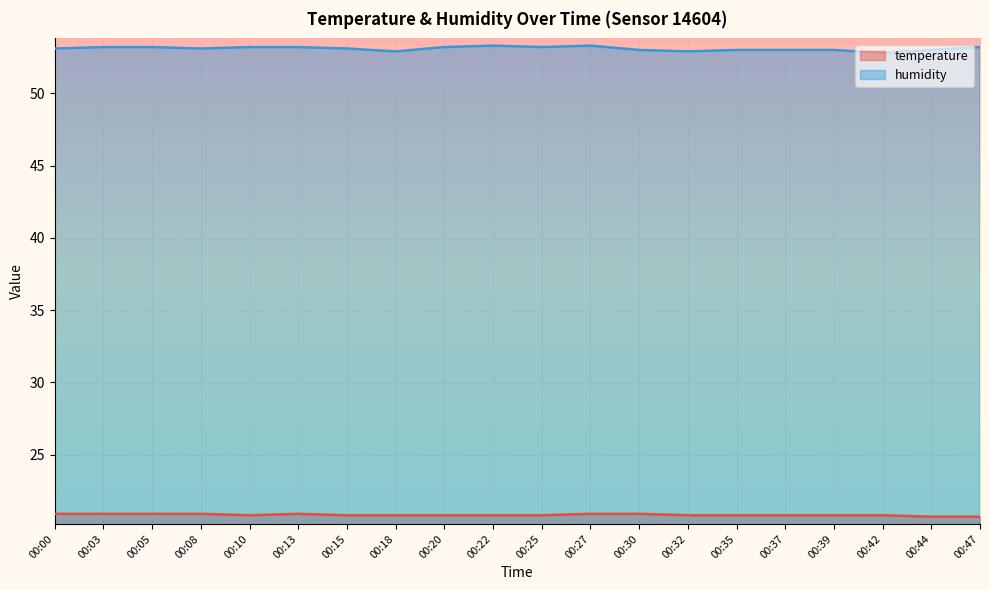

Count the temperature values in the range 20 to 21.

20